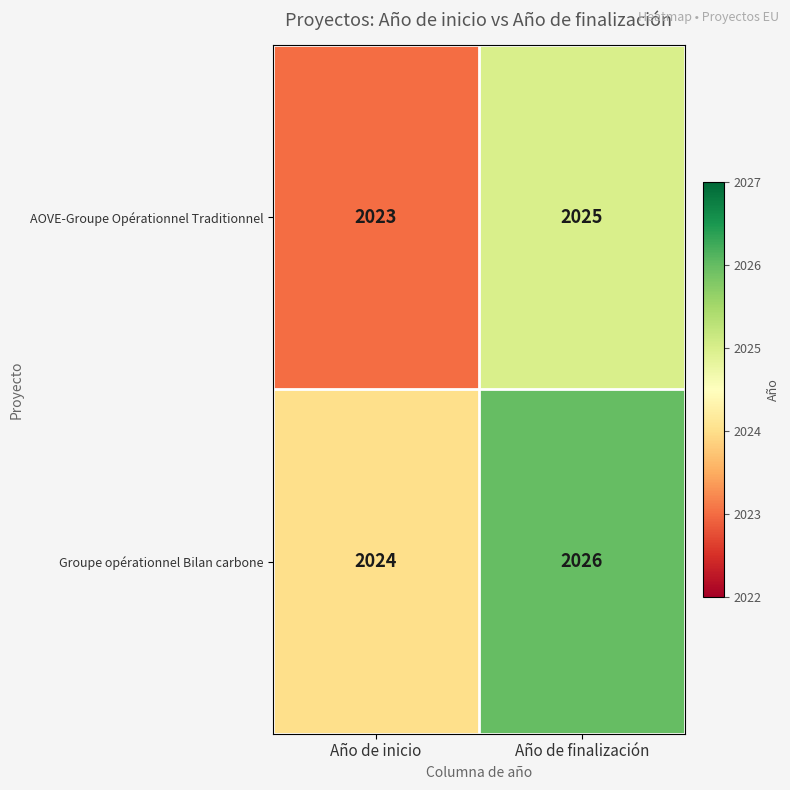

Reading left to right, list all the values displayed in this chart.

AOVE-Groupe Opérationnel Traditionnel: Año de inicio=2023	Año de finalización=2025
Groupe opérationnel Bilan carbone: Año de inicio=2024	Año de finalización=2026